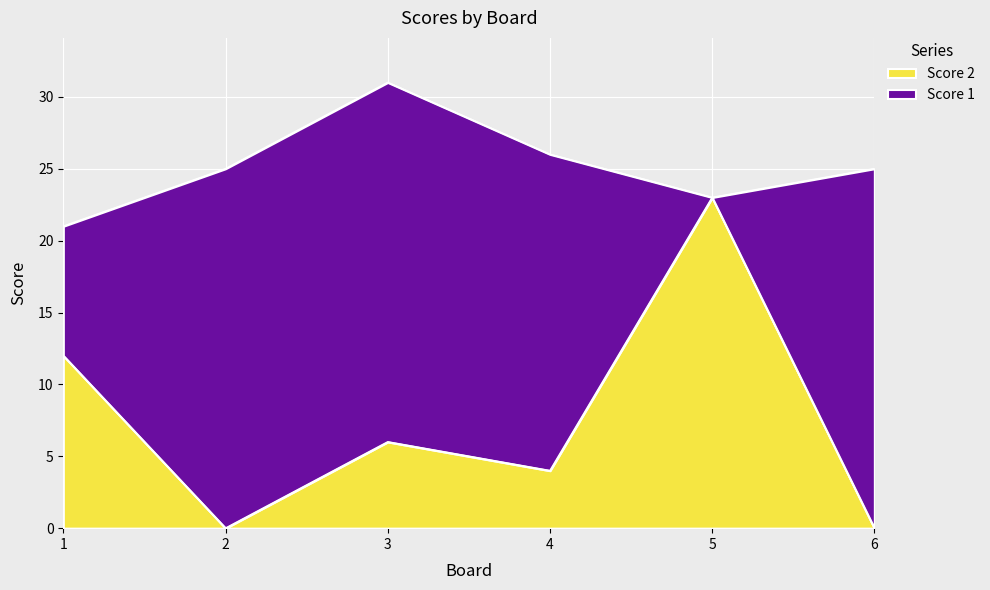

What is the change in value from 1 to 4?

-8